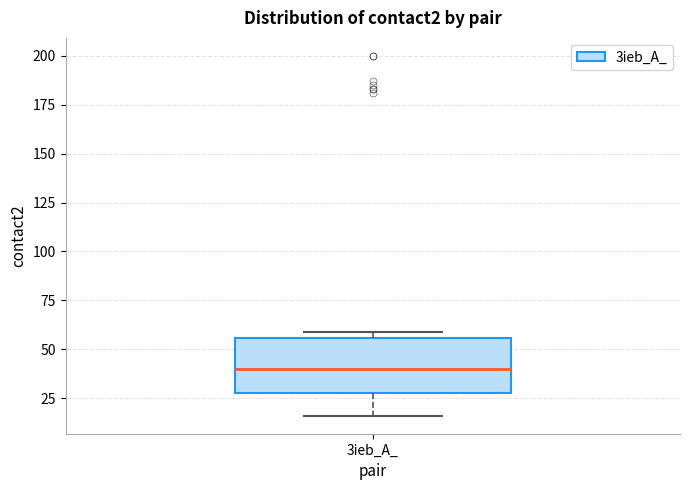

Read this box plot against the y-axis: the position of the median line, the range covered by the box, and the ends of both whiskers. The values are not printed on the chart, so give them approximately, as read against the axis.

median 40, box 30 to 55, whiskers 15 to 60